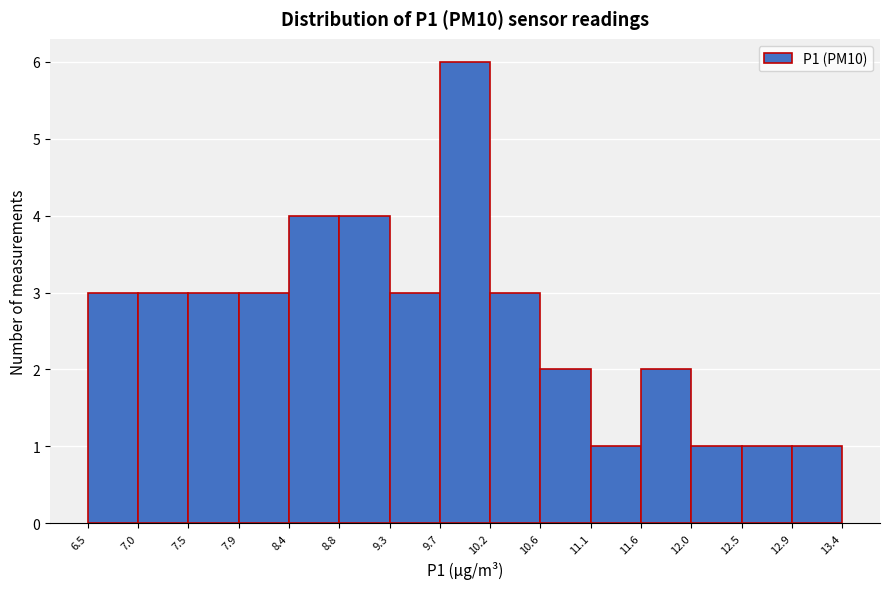

What is the height of the bar covering 7.5 to 7.9 on the x-axis? The values are not printed on the chart, so give them approximately, as read against the axis.

3